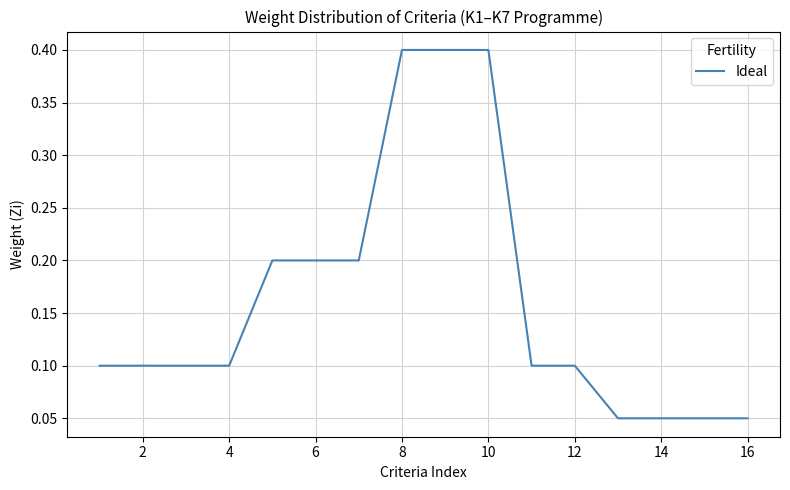

What is the greatest value displayed?

0.4